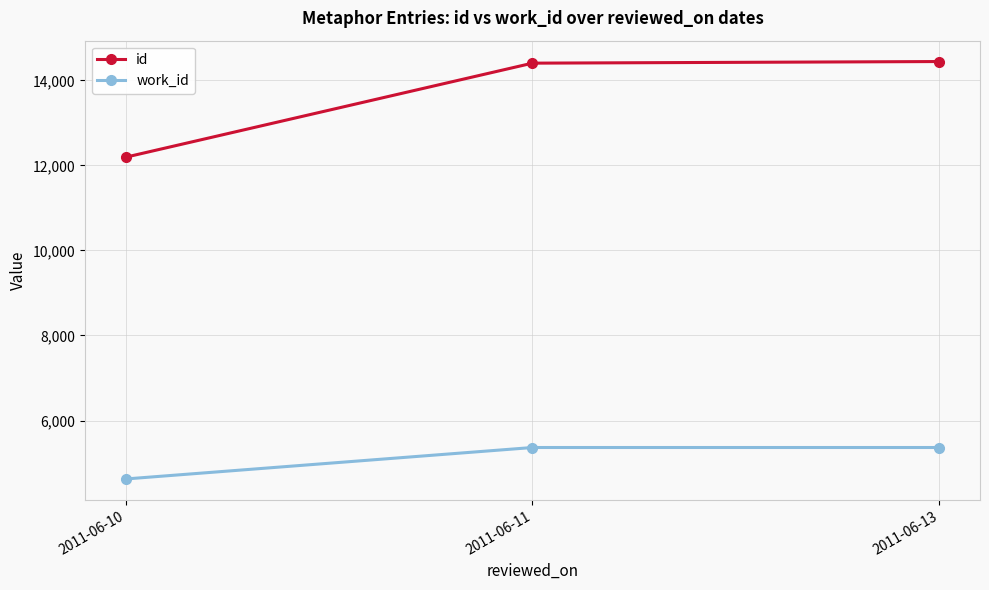

The value of work_id at 2011-06-10 is 7665. True or false?

False